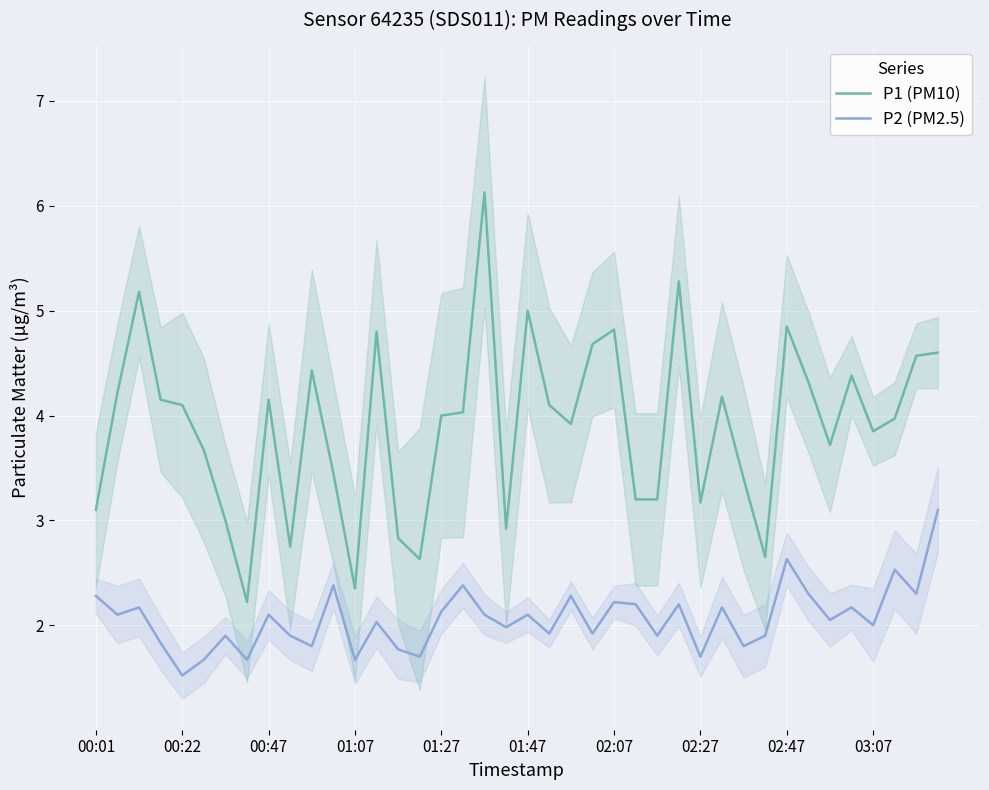

True or false: P1 (PM10) and P2 (PM2.5) cross at least once.

False